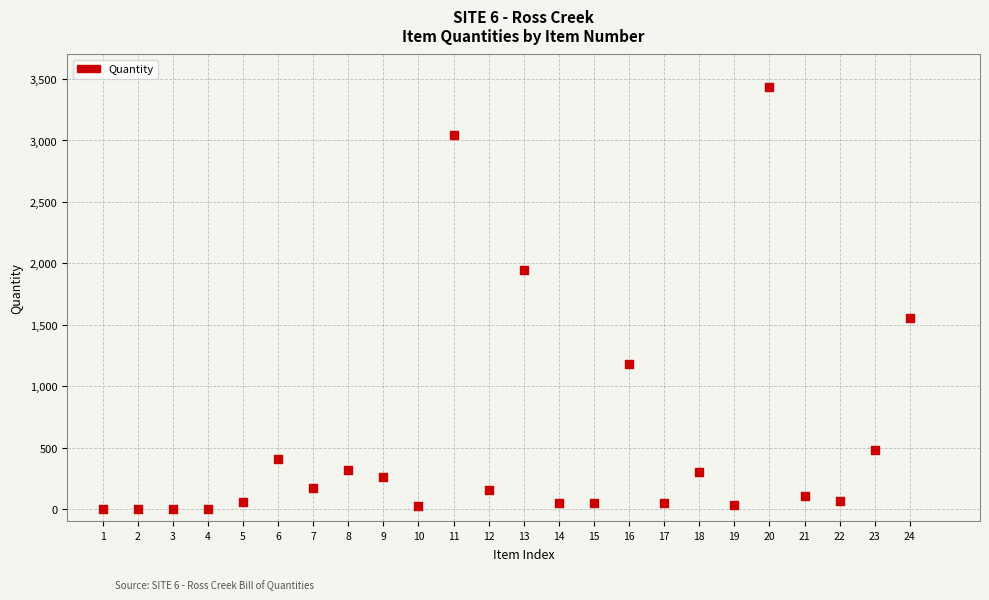

What is the range of Y values (max minus min)?

3436.0